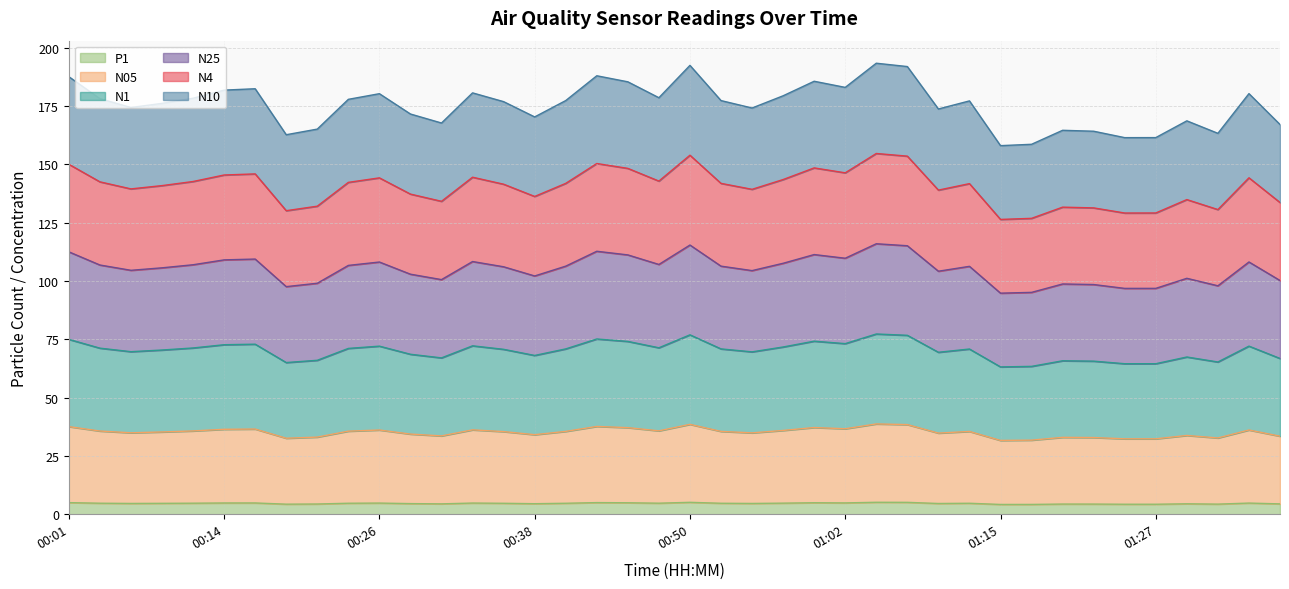

What is the total value across all series at 00:38?

170.3